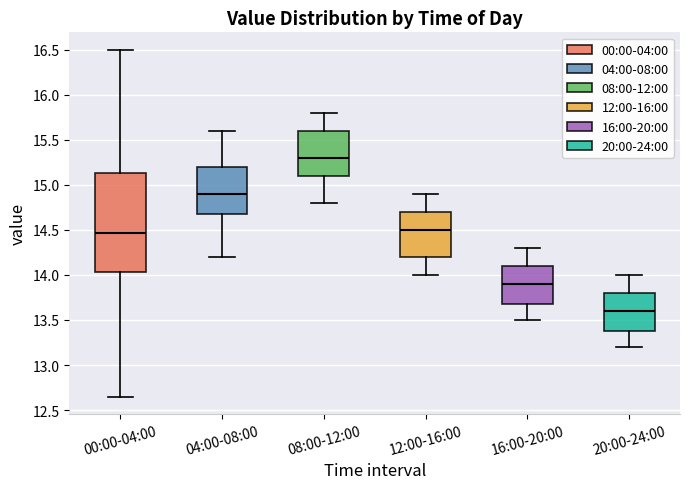

Reading left to right, read every box against the y-axis: the position of its median line, the range the box covers, and the ends of its whiskers. The values are not printed on the chart, so give them approximately, as read against the axis.

00:00-04:00: median 14.45, box 14.05 to 15.15, whiskers 12.65 to 16.50
04:00-08:00: median 14.90, box 14.70 to 15.20, whiskers 14.20 to 15.60
08:00-12:00: median 15.30, box 15.10 to 15.60, whiskers 14.80 to 15.80
12:00-16:00: median 14.50, box 14.20 to 14.70, whiskers 14.00 to 14.90
16:00-20:00: median 13.90, box 13.70 to 14.10, whiskers 13.50 to 14.30
20:00-24:00: median 13.60, box 13.40 to 13.80, whiskers 13.20 to 14.00